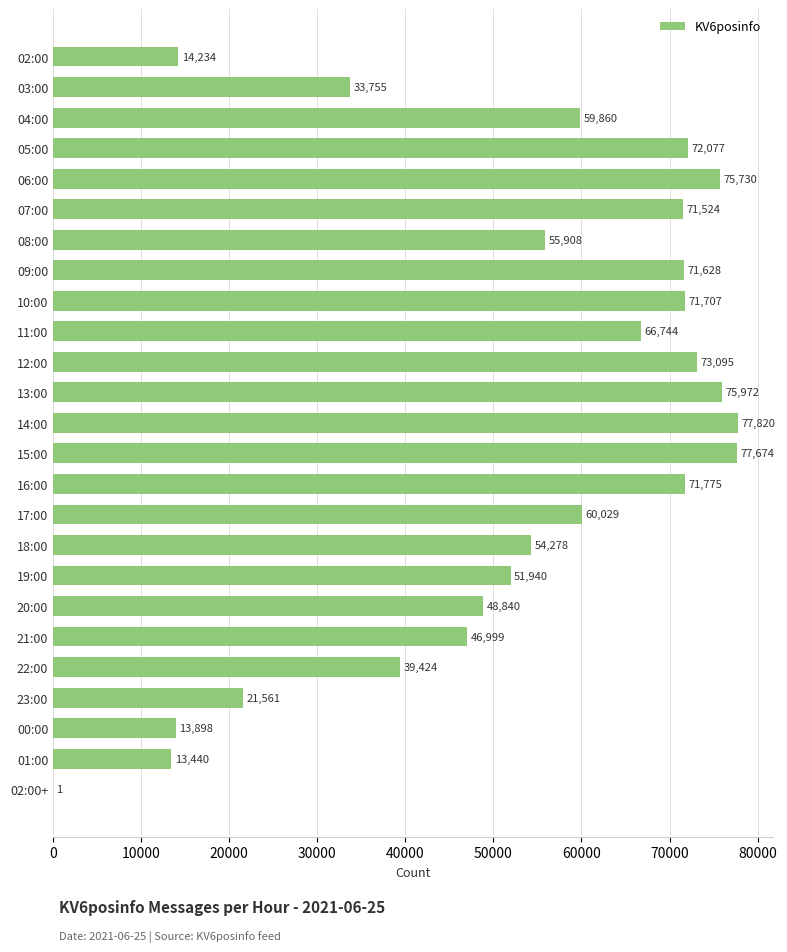

Are the bars grouped side by side (vs. stacked)?

No